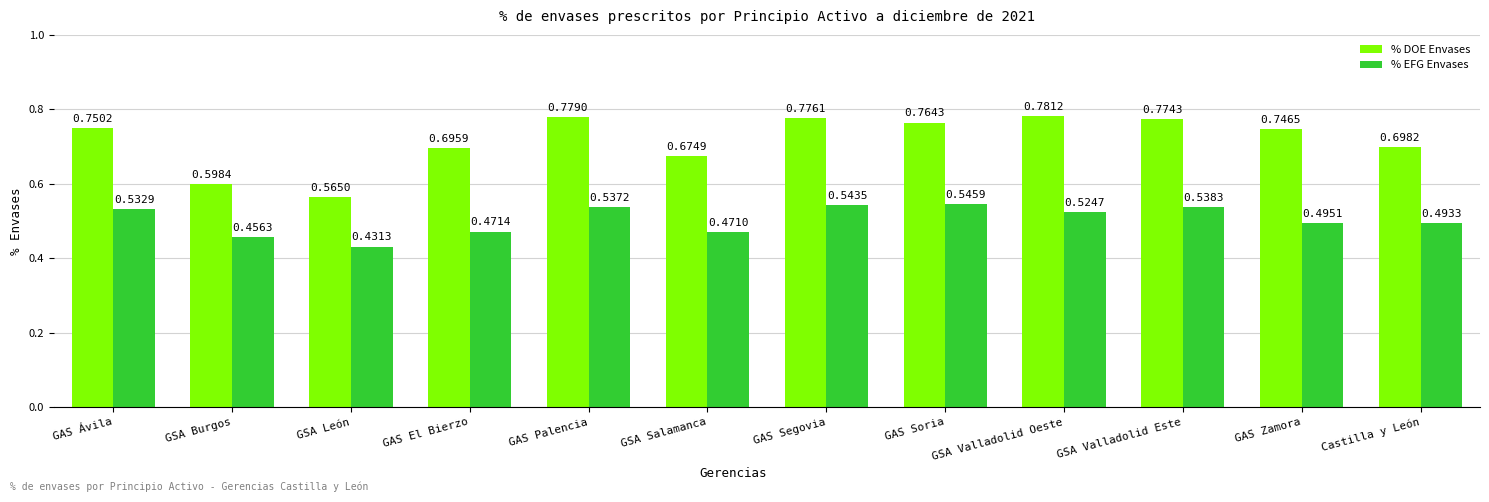

Which series has the largest range (max minus min)?

% DOE Envases